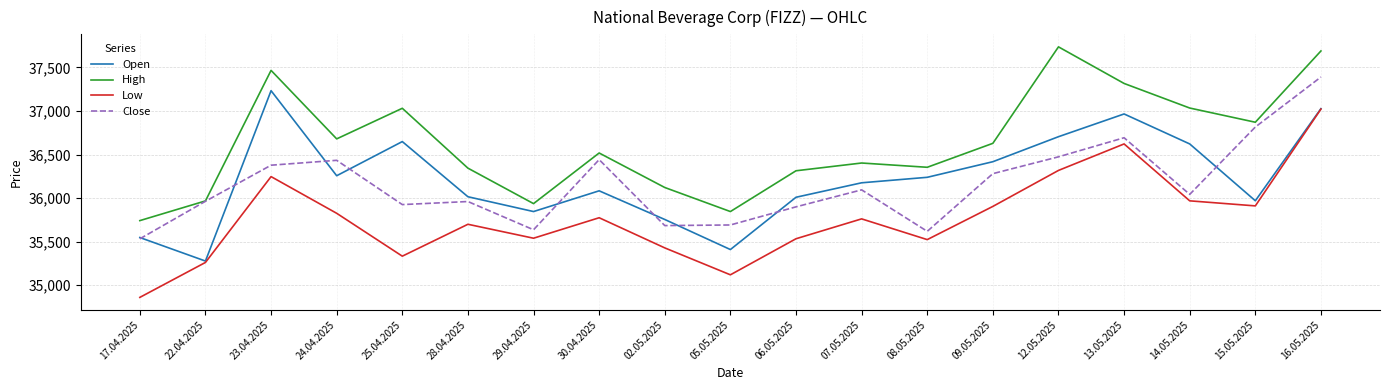

What is the sum of the Close values at 16.05.2025 and 23.04.2025?

73768